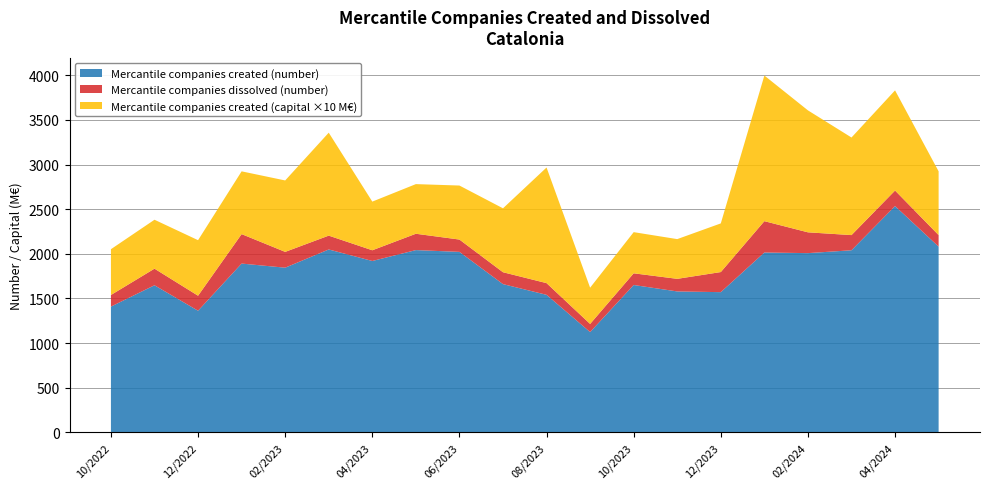

What is the lowest value of the Mercantile companies created (number) series?

1124